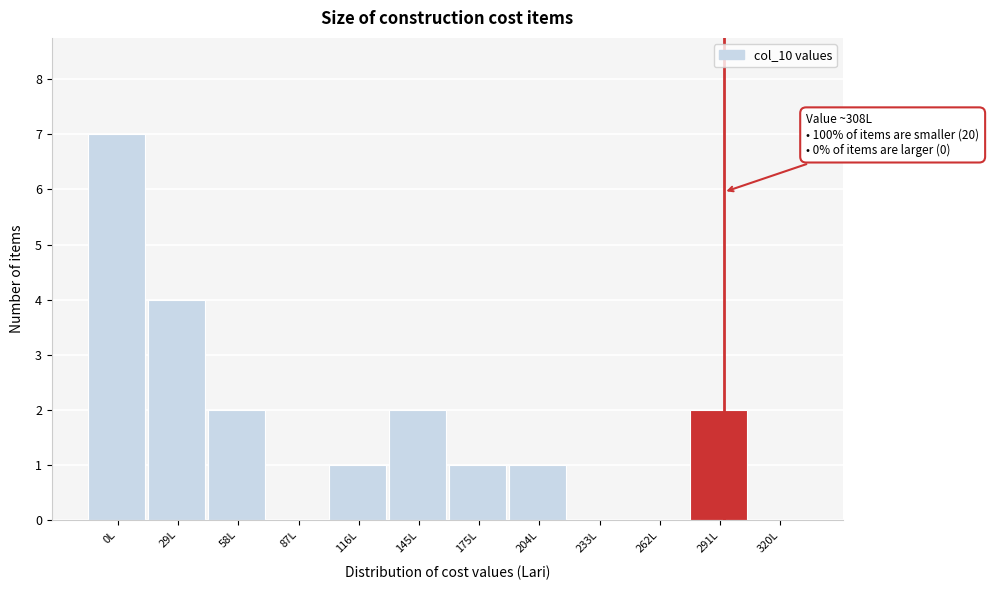

Reading right to left, what are all the values shown in this chart?

320L=0	291L=2	262L=0	233L=0	204L=1	175L=1	145L=2	116L=1	87L=0	58L=2	29L=4	0L=7